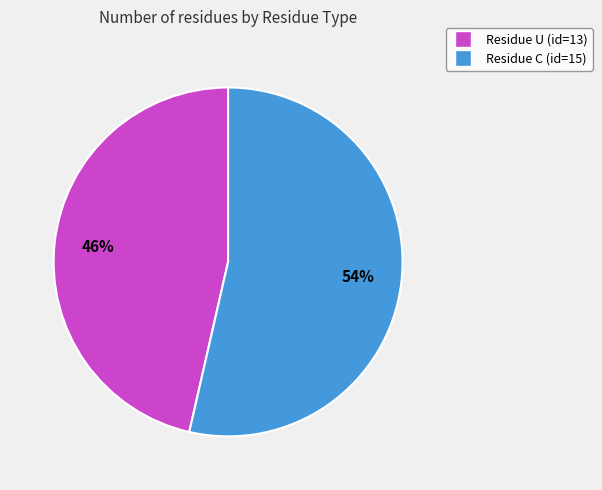

To the nearest percent, what is the average slice percentage?

50%